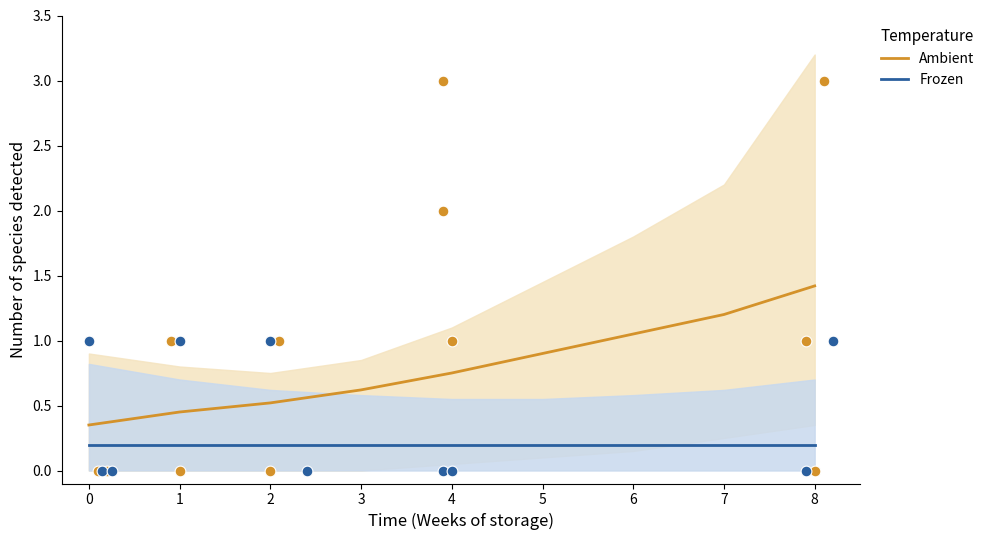

Which series contains the highest Y value?

Ambient